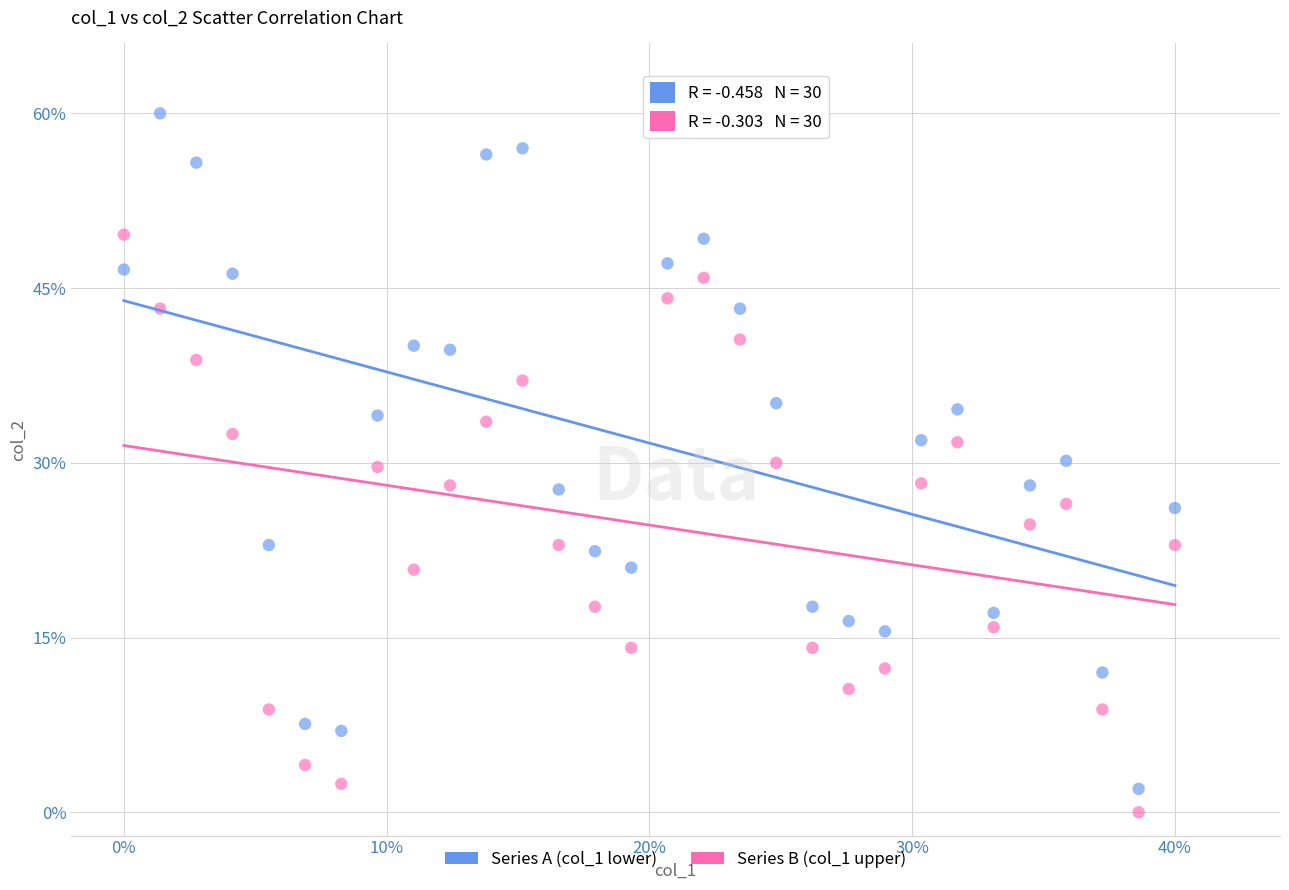

Which series reaches the minimum Y coordinate?

Series B (col_1 upper)